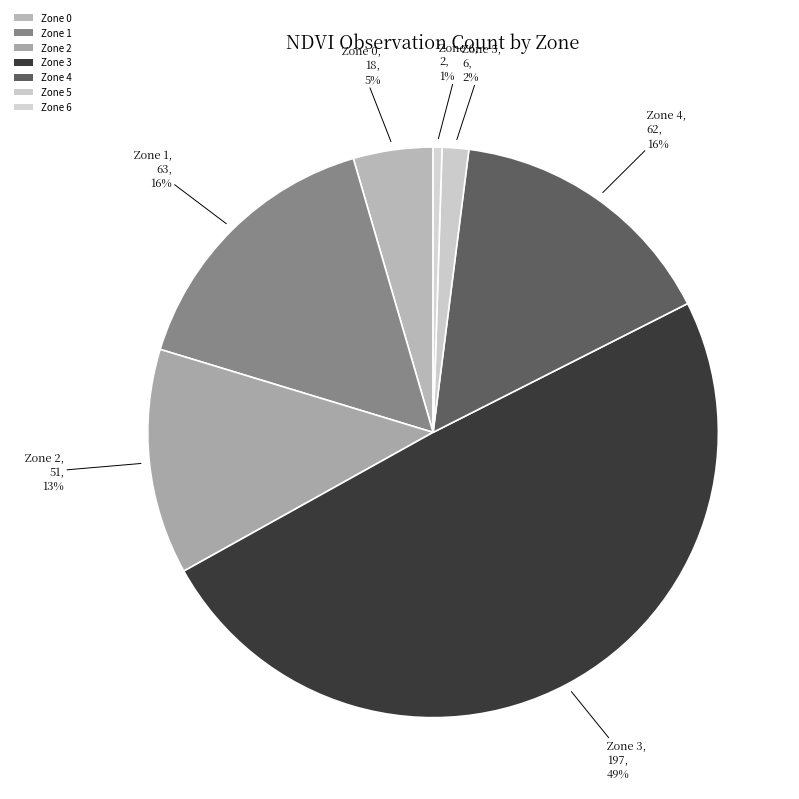

Is there any slice that represents more than half of the pie?

No